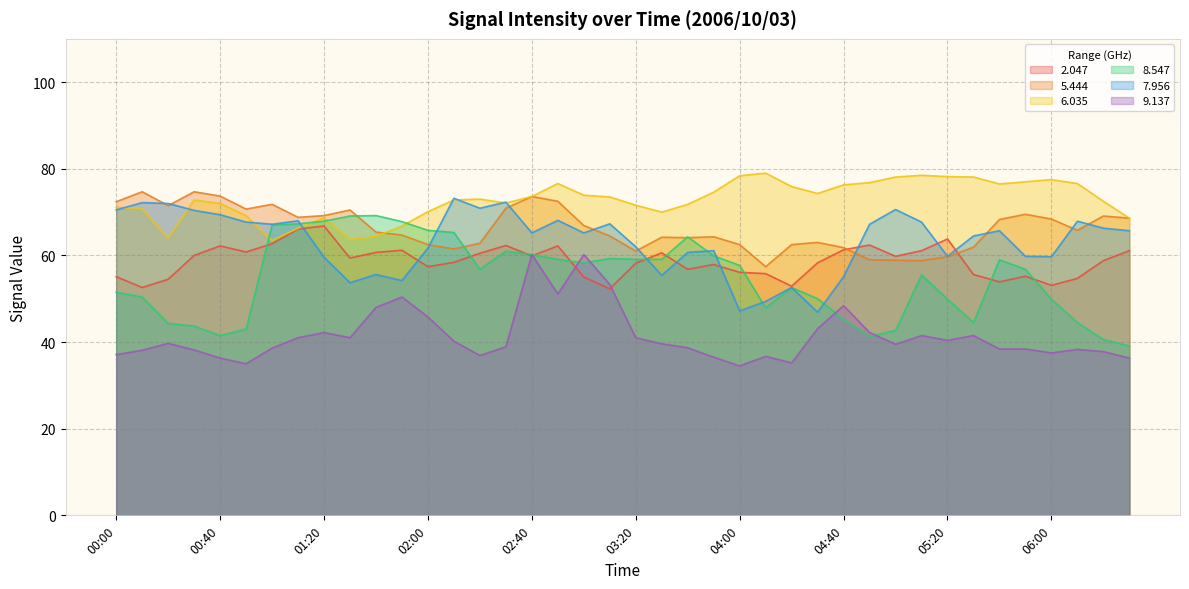

At which category is the sum across all series the highest?

02:40